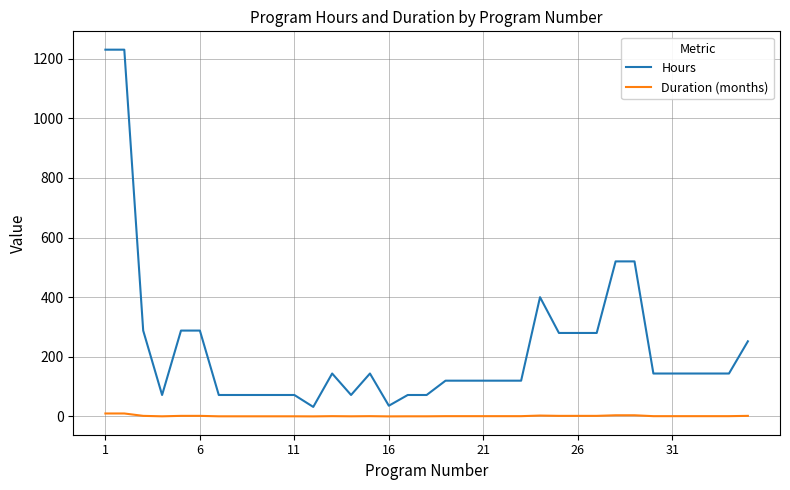

True or false: Hours and Duration (months) cross at least once.

False